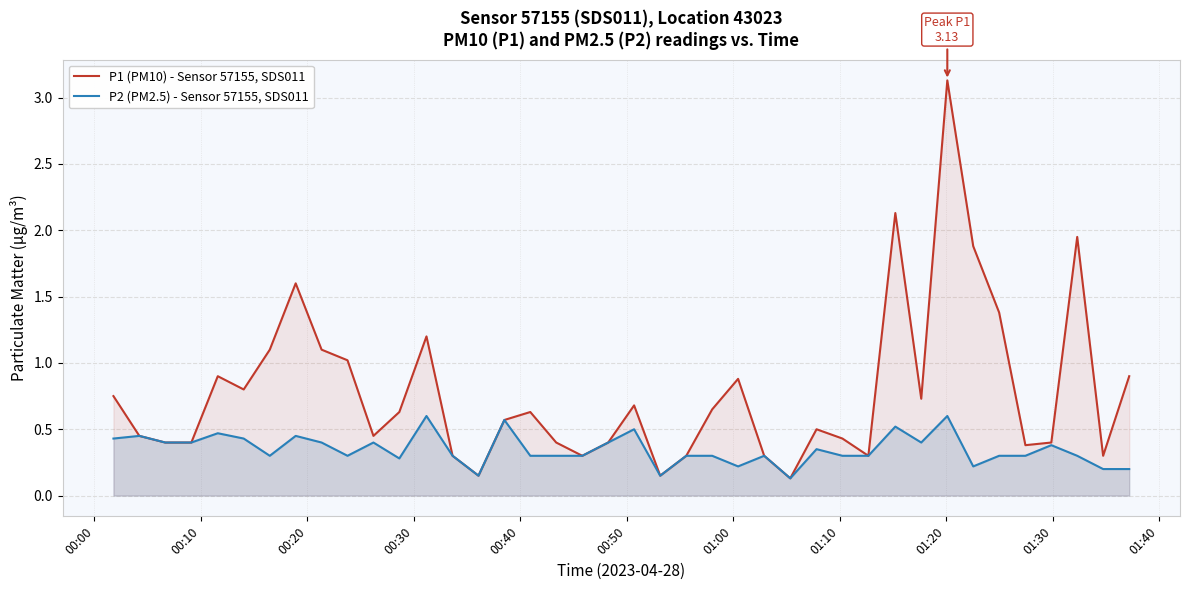

What is the difference between the maximum and minimum values in the P1 (PM10) - Sensor 57155, SDS011 series?

3.0